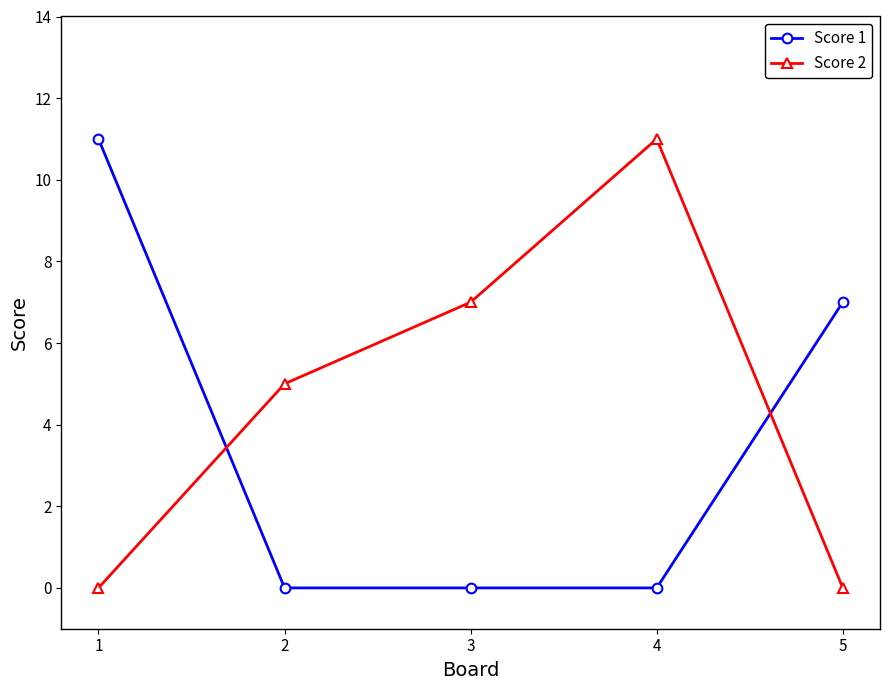

Which series has the largest total across all categories?

Score 2